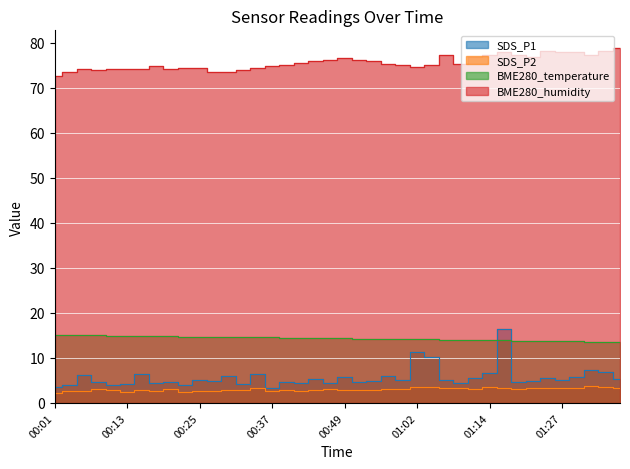

Which series has the widest spread of values?

SDS_P1